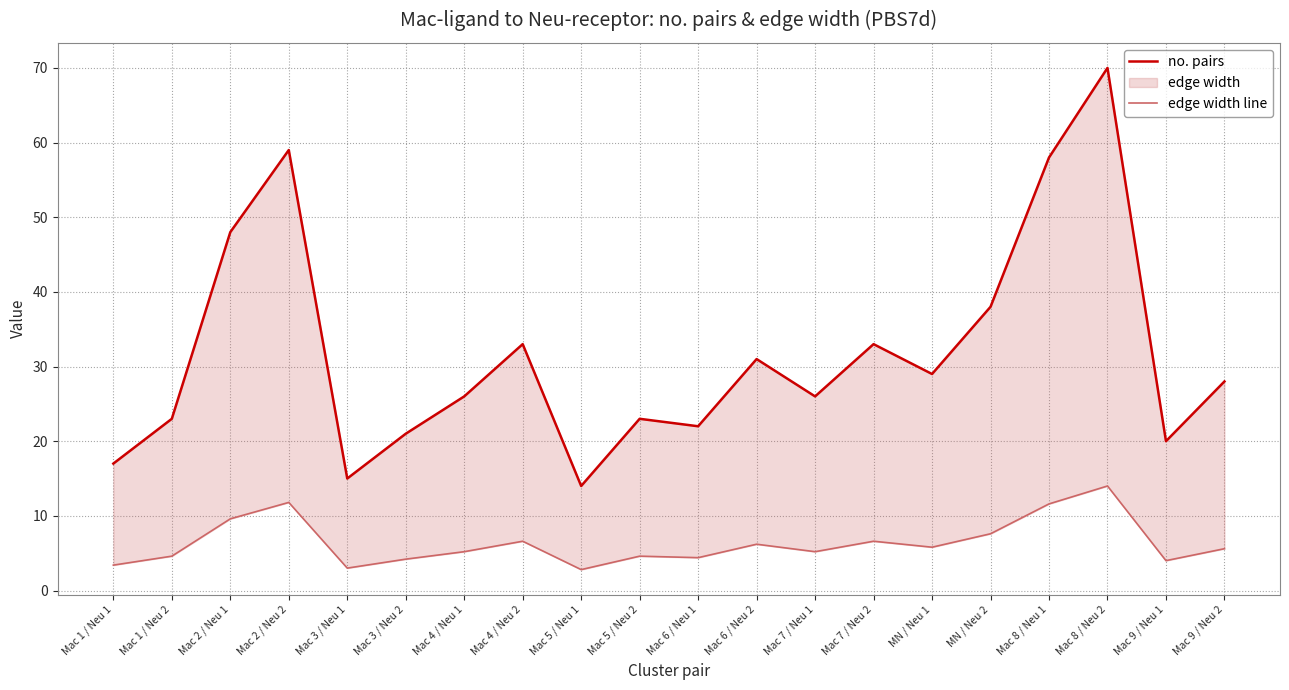

What is the sum of all edge width line values?

126.8